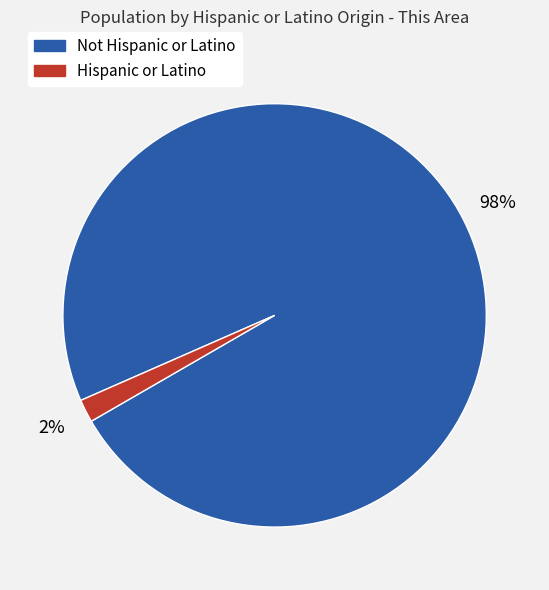

Is there any slice that represents more than half of the pie?

Yes